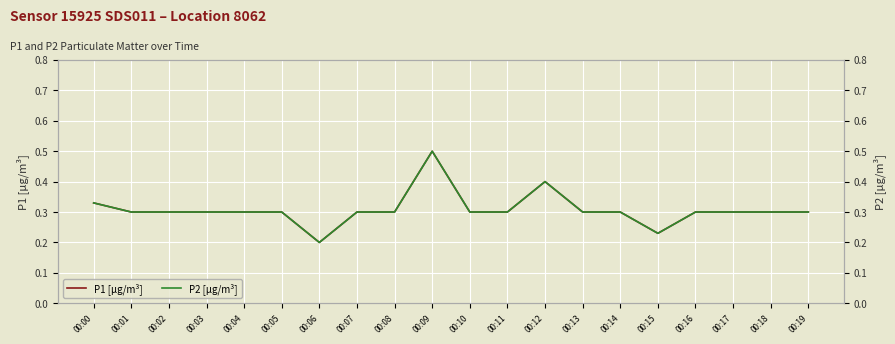

Which series changed the most between 00:16 and 00:18?

P1